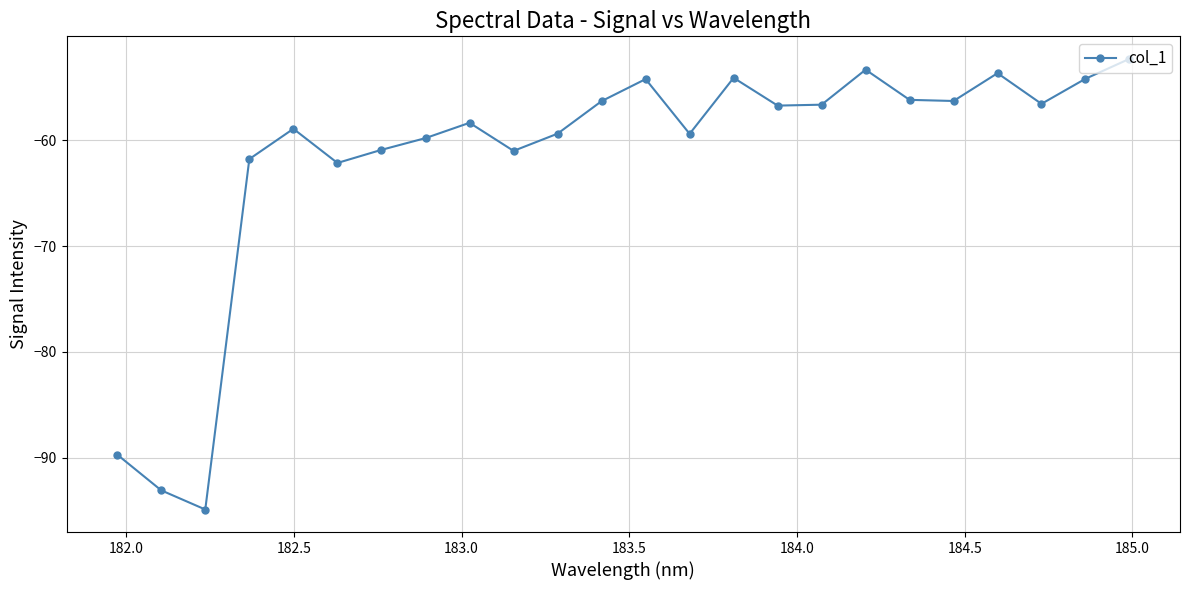

What is the minimum value shown in the chart?

-94.9